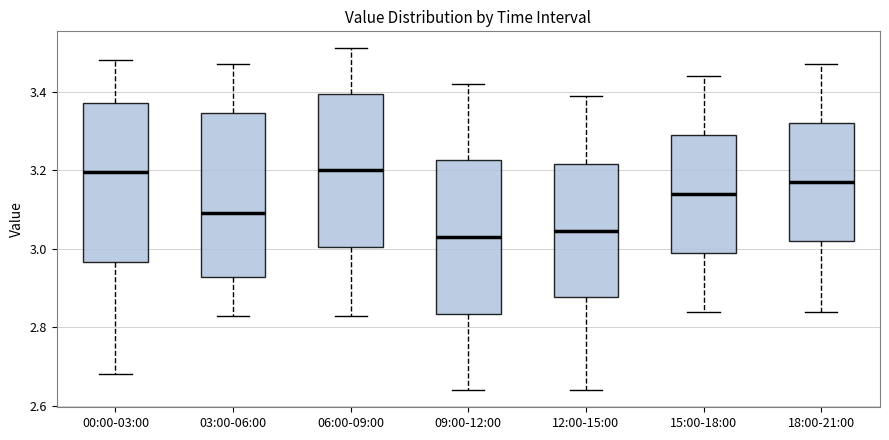

Where does the median line of the box for 00:00-03:00 sit on the y-axis? The values are not printed on the chart, so give them approximately, as read against the axis.

3.20